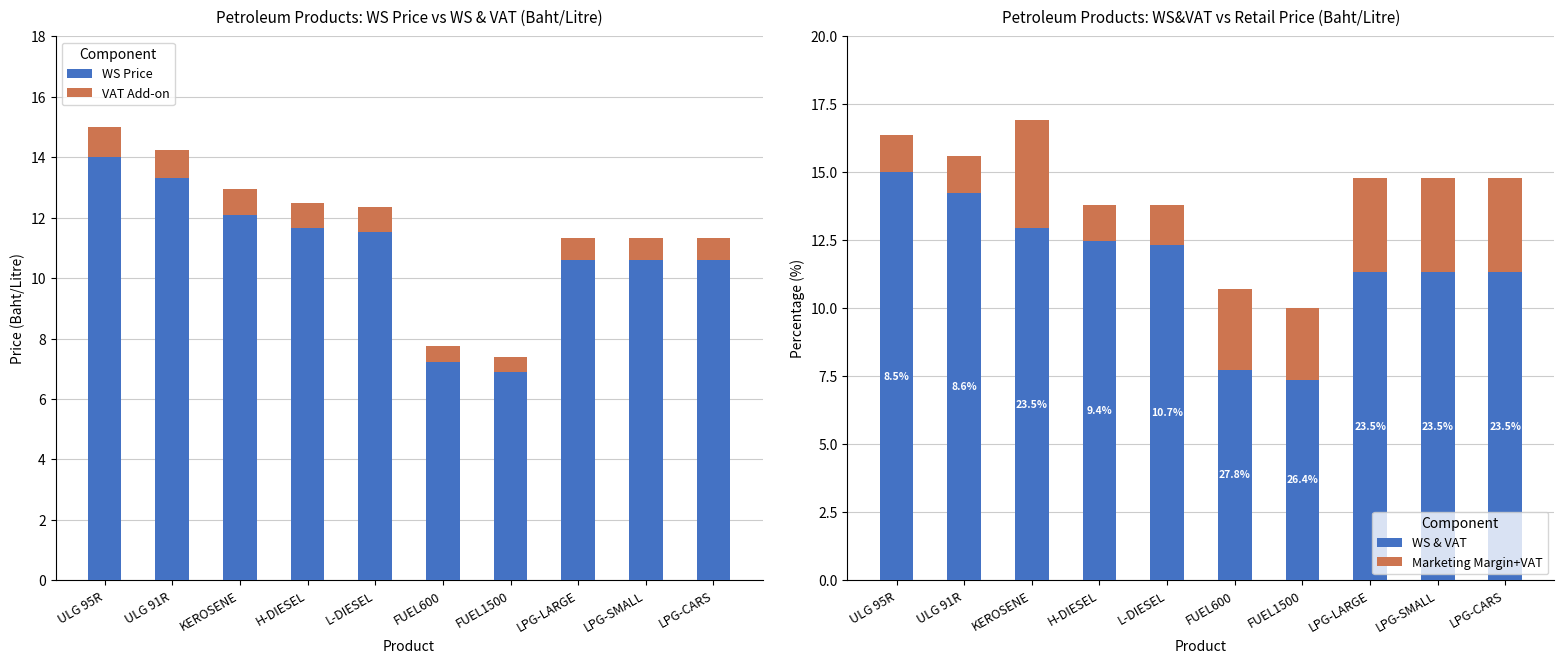

Reading left to right, list all the values displayed in this chart.

WS Price: 14.0	13.3	12.1	11.7	11.5	7.2	6.9	10.6	10.6	10.6
VAT Add-on: 1.0	0.9	0.8	0.8	0.8	0.5	0.5	0.7	0.7	0.7
WS & VAT: 15.0	14.2	13.0	12.5	12.3	7.7	7.4	11.3	11.3	11.3
Marketing Margin+VAT: 1.4	1.3	4.0	1.3	1.5	3.0	2.7	3.5	3.5	3.5